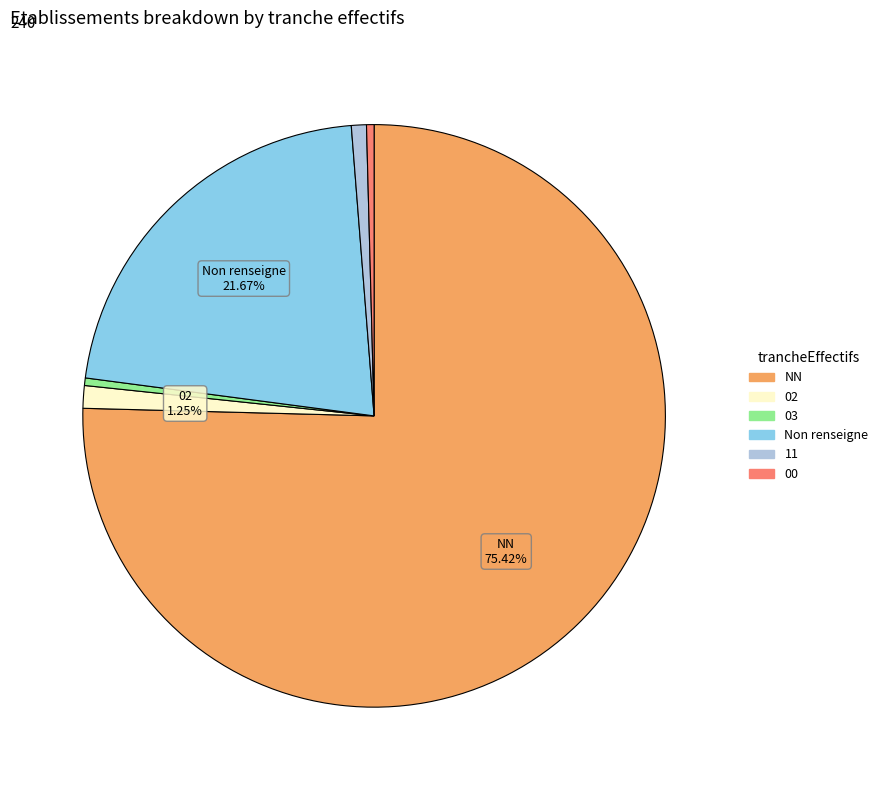

Is there any slice that represents more than half of the pie?

Yes